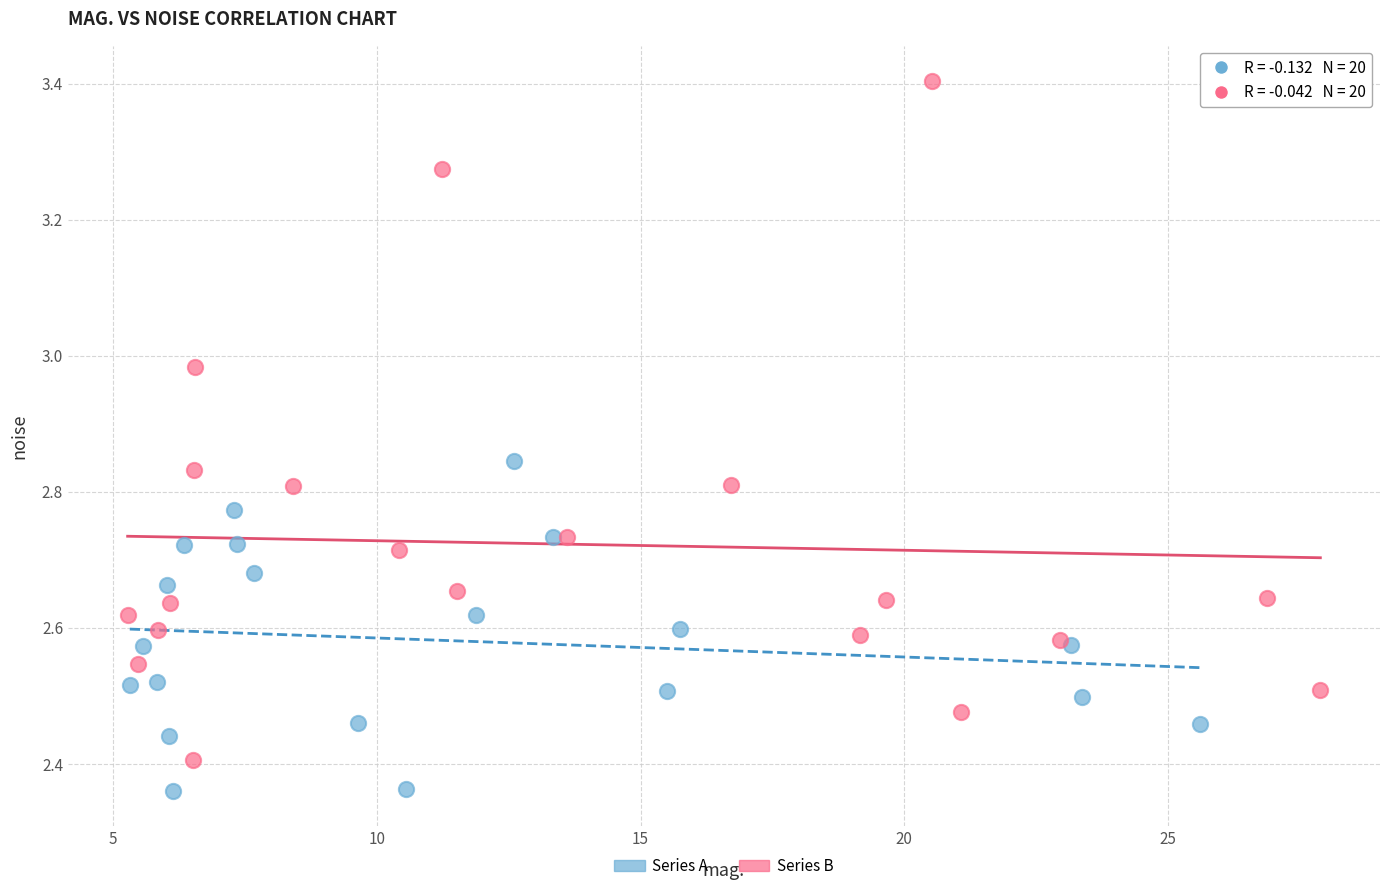

Which series has the largest Y range (max minus min)?

Series B